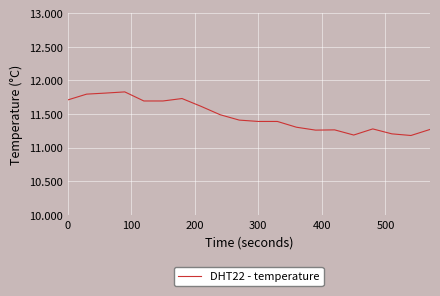

What is the difference between the maximum and minimum values?

0.6